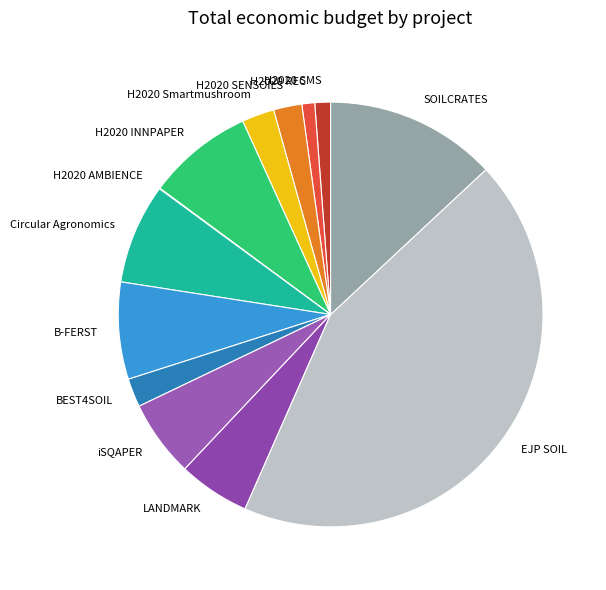

What is the ratio of the value at H2020 INNPAPER to the value at H2020 SMS?

6.7